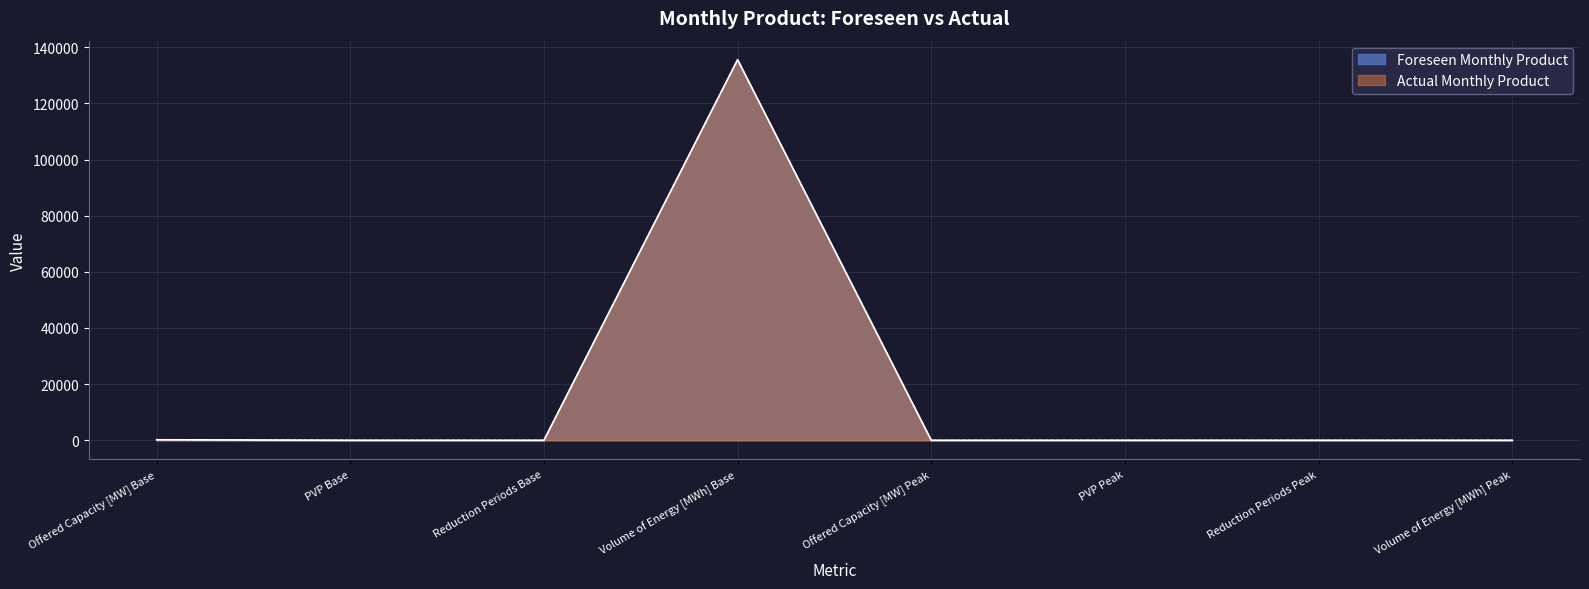

Reading left to right, transcribe all the data shown in this chart.

Foreseen Monthly Product: Offered Capacity [MW] Base=188	PVP Base=1	Reduction Periods Base=0	Volume of Energy [MWh] Base=135548	Offered Capacity [MW] Peak=0	PVP Peak=0	Reduction Periods Peak=0	Volume of Energy [MWh] Peak=0
Actual Monthly Product: Offered Capacity [MW] Base=188	PVP Base=1	Reduction Periods Base=0	Volume of Energy [MWh] Base=135548	Offered Capacity [MW] Peak=0	PVP Peak=0	Reduction Periods Peak=0	Volume of Energy [MWh] Peak=0